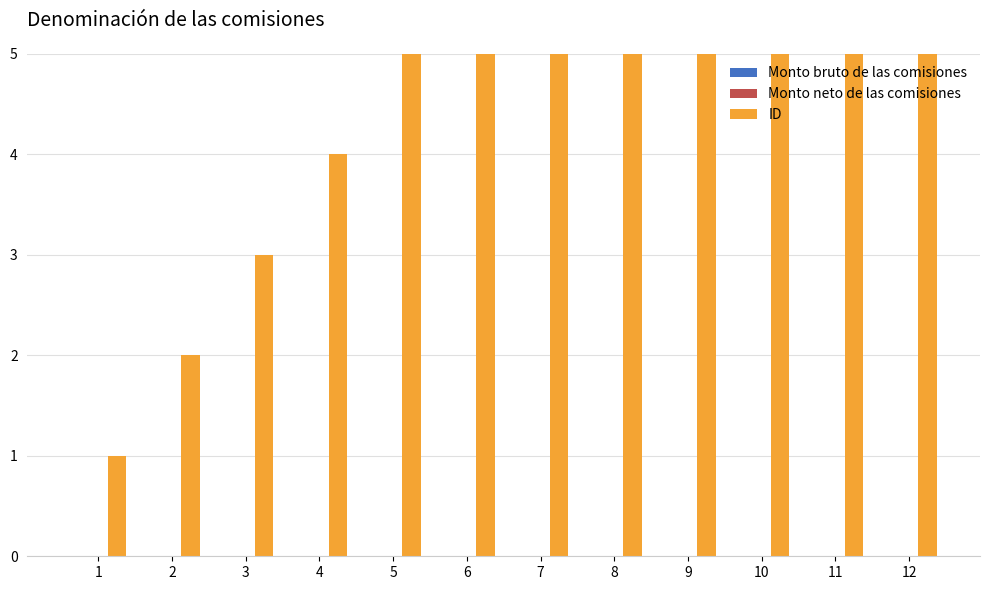

Rank the series at 2 from lowest to highest value.

Monto bruto de las comisiones, Monto neto de las comisiones, ID